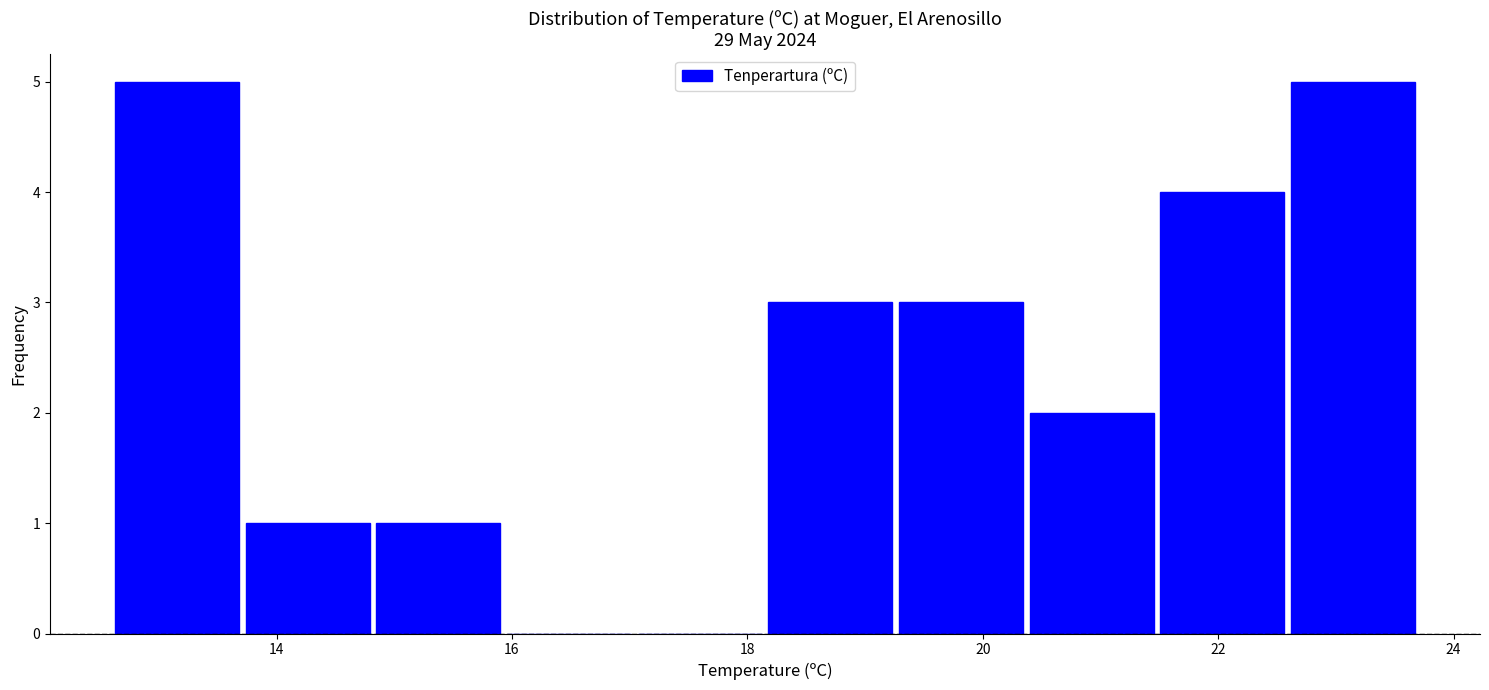

How tall is the bar that spans 19.2 to 20.4 on the x-axis? Neither the bar edges nor the heights are printed on the chart, so give them approximately, as read against the axes.

3